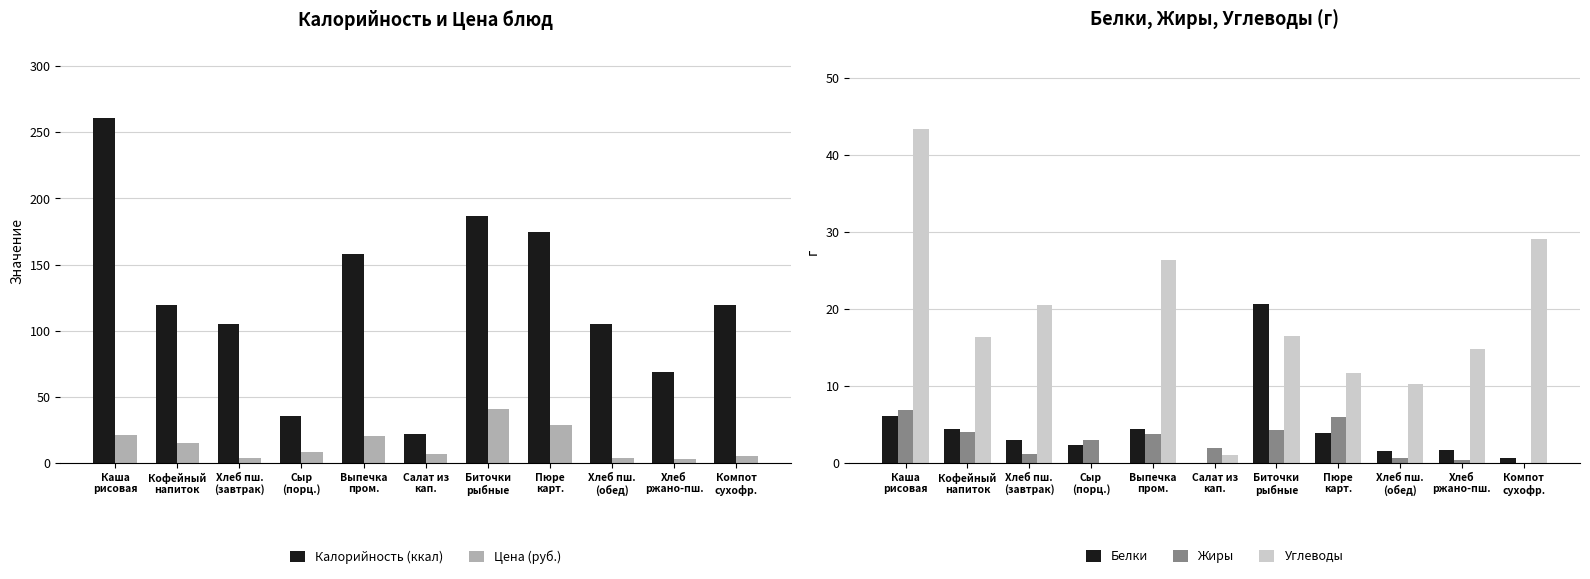

At which category is the sum across all series the highest?

Каша
рисовая